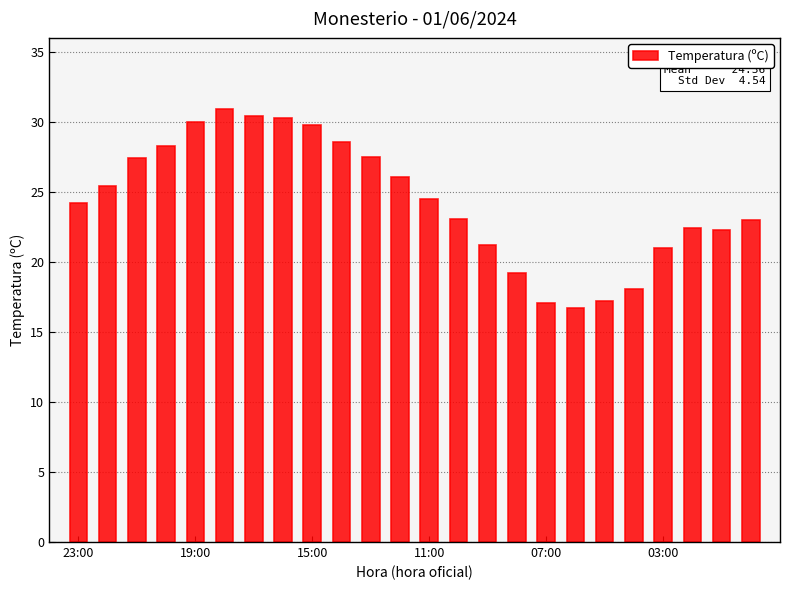

What is the minimum value shown in the chart?

16.7